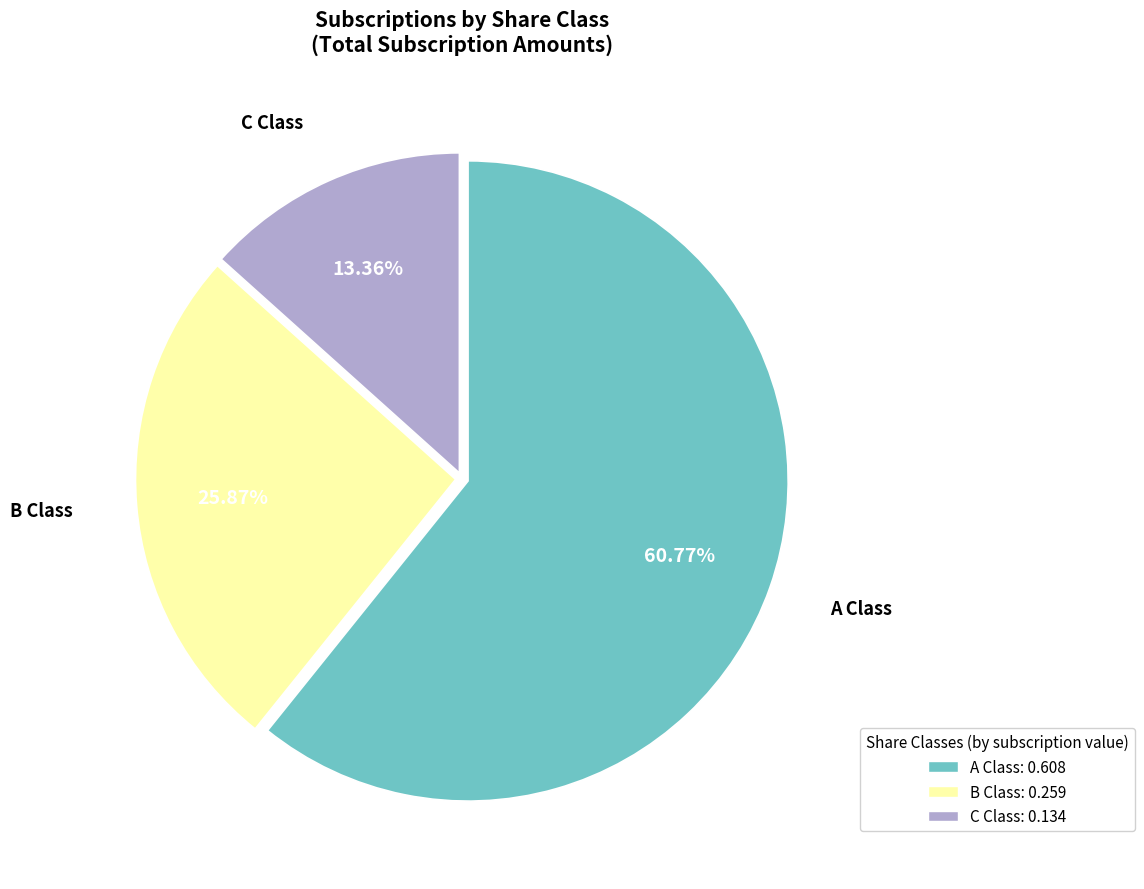

What is the majority slice?

A Class